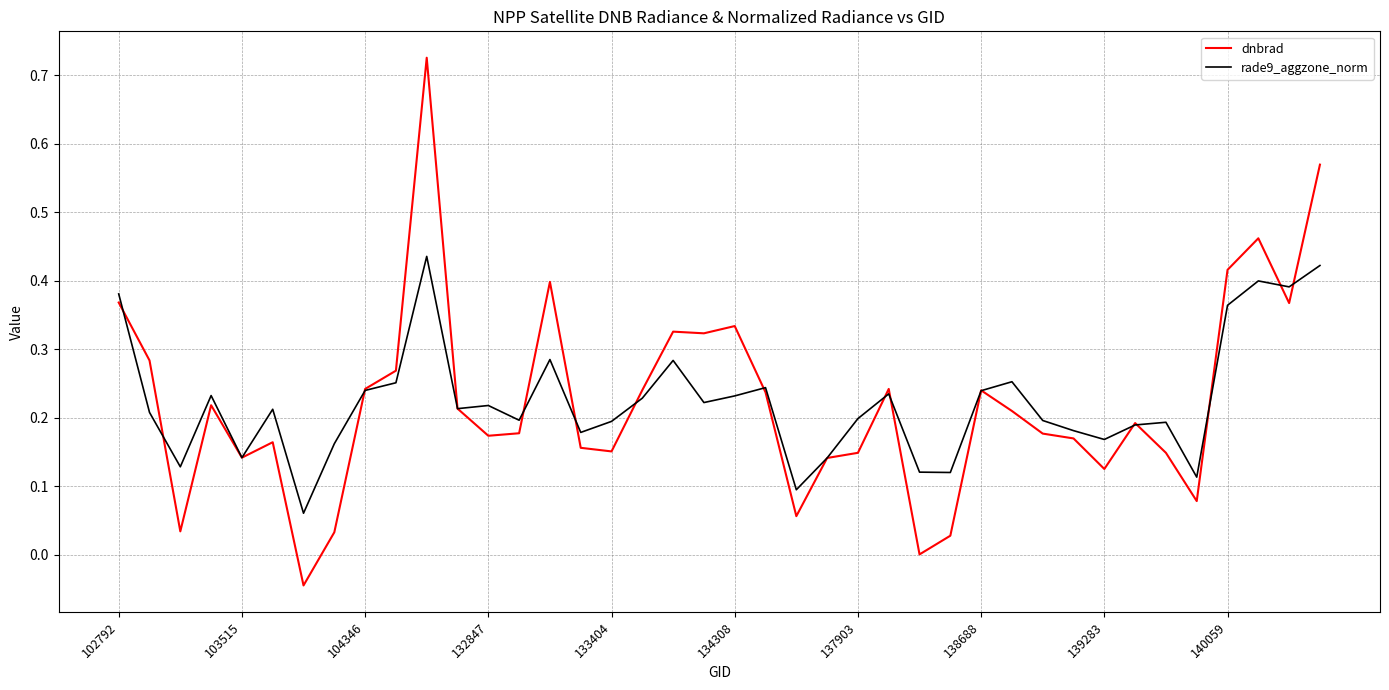

How many categories are shown in the chart?

40